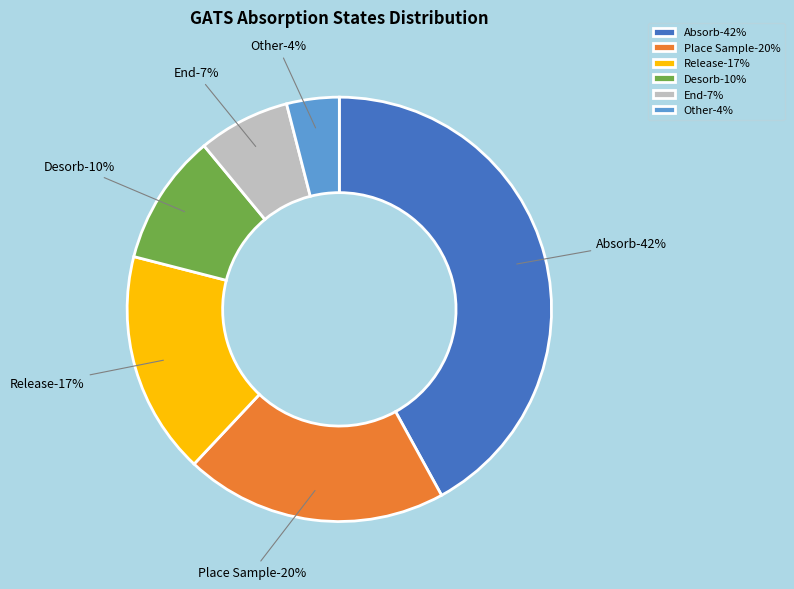

Which has a higher value, Place Sample or Release?

Place Sample